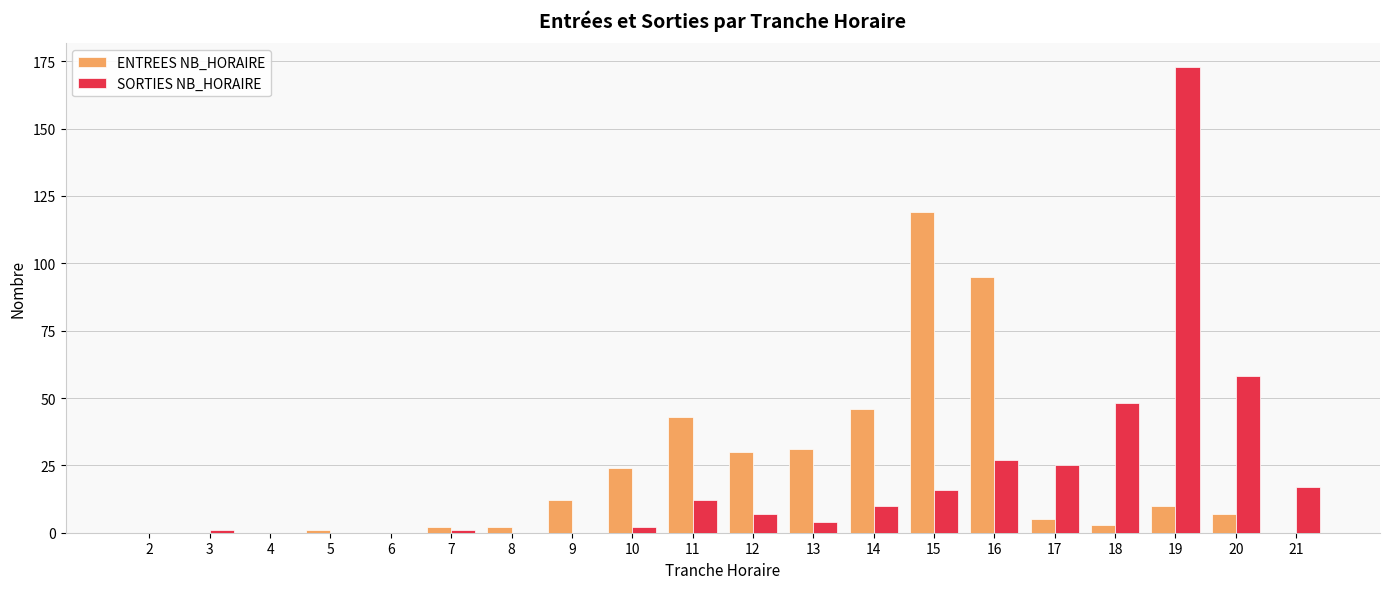

Between 7 and 16, which series saw the biggest shift?

ENTREES NB_HORAIRE